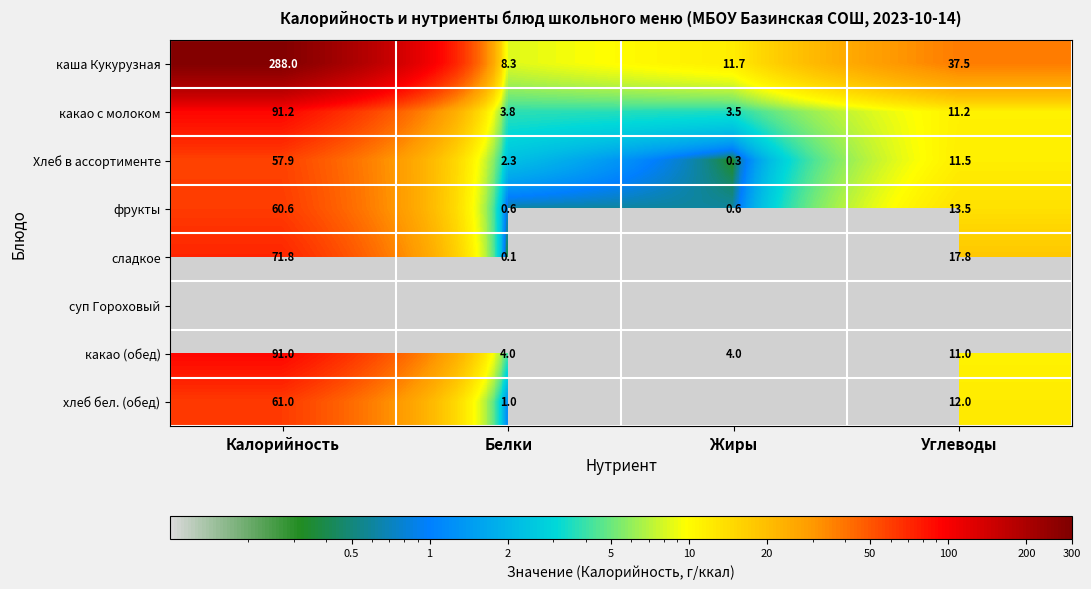

How many data points in какао с молоком are less than 11?

2